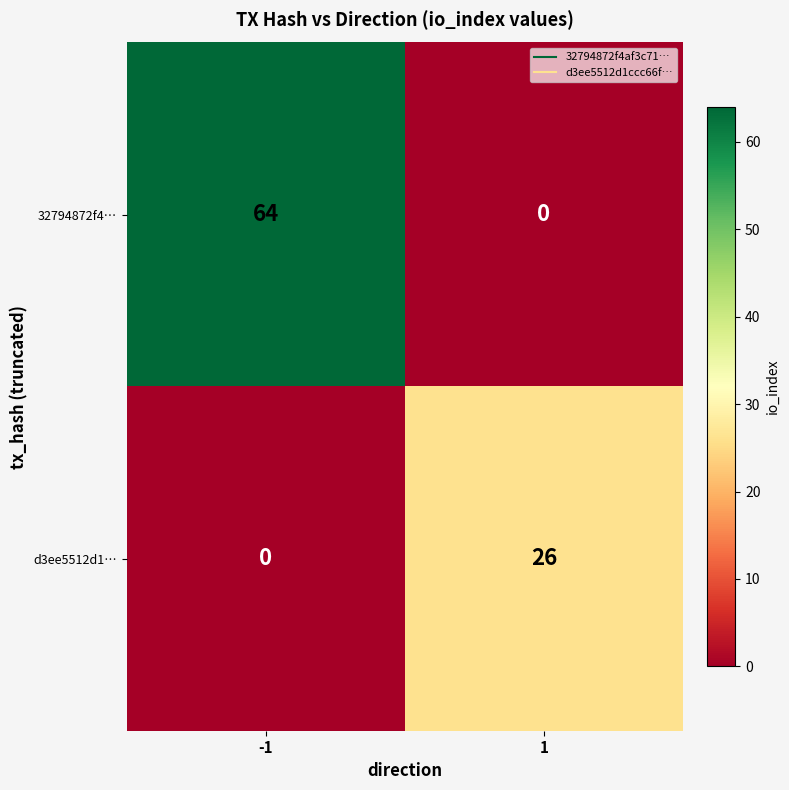

How many data points does each series have?

2